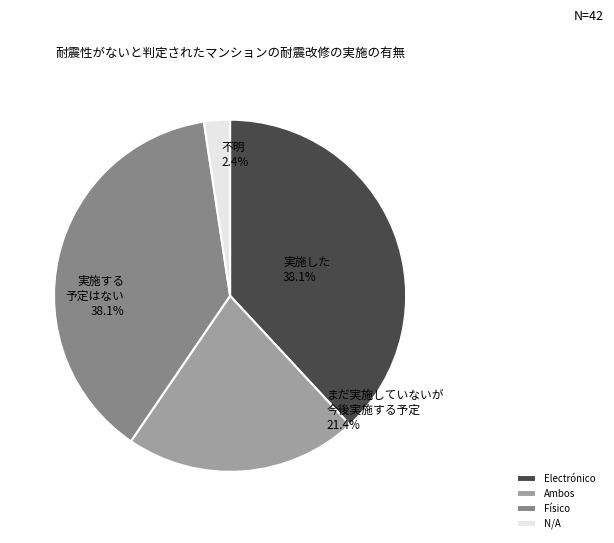

Is Electrónico the majority of the pie?

No